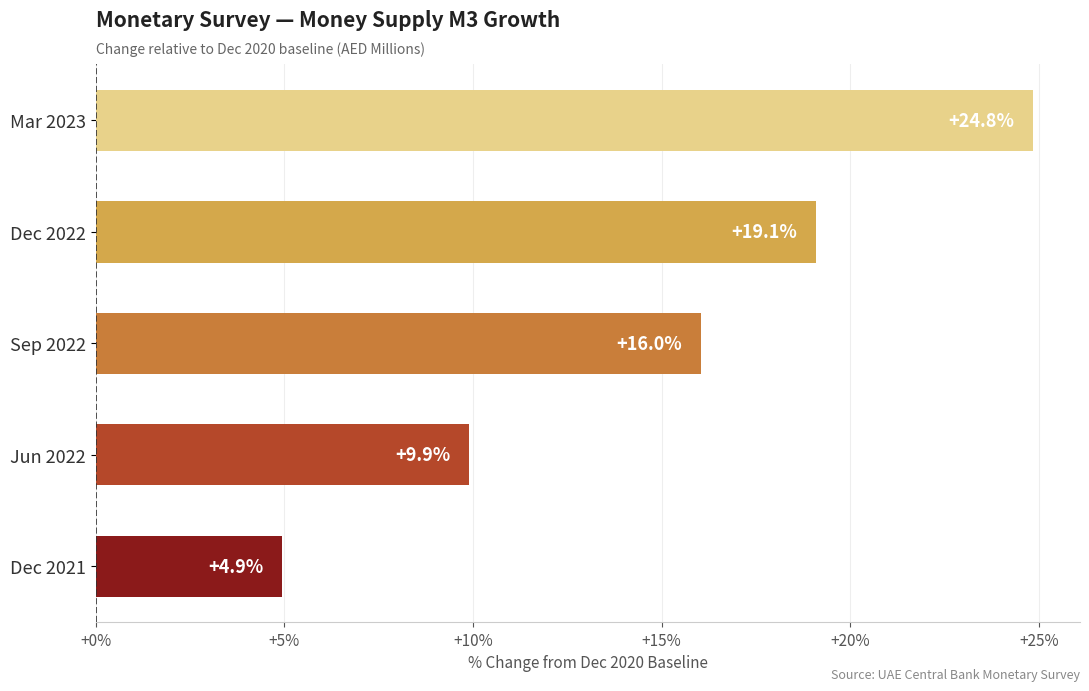

The chart shows a value of 34.1 at Dec 2022. True or false?

False